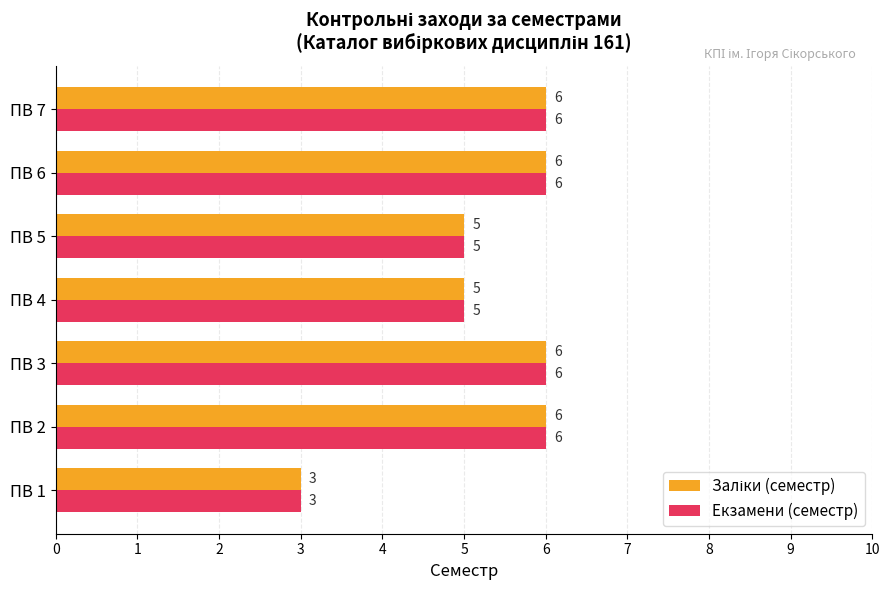

Which label corresponds to the smallest value in the chart?

ПВ 1